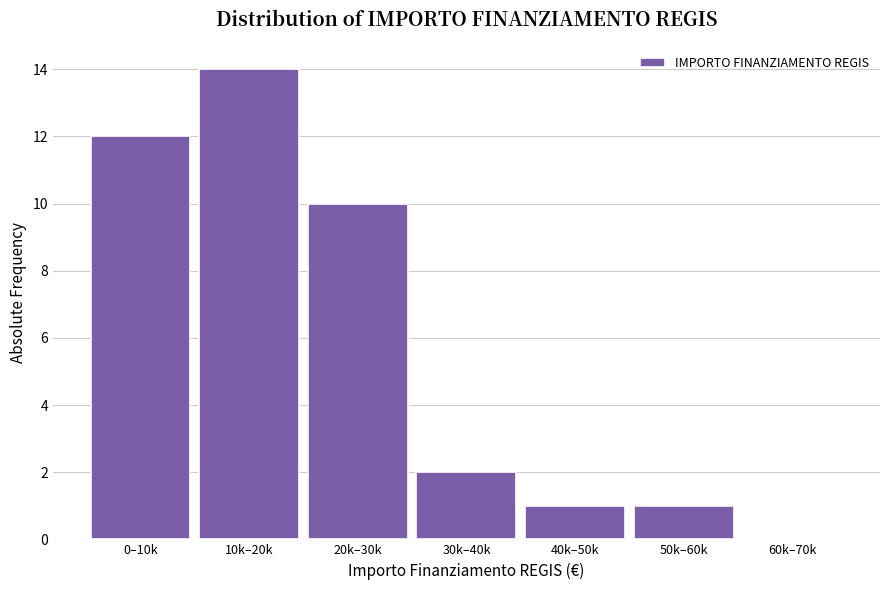

Reading left to right, transcribe all the data shown in this chart.

0–10k=12	10k–20k=14	20k–30k=10	30k–40k=2	40k–50k=1	50k–60k=1	60k–70k=0